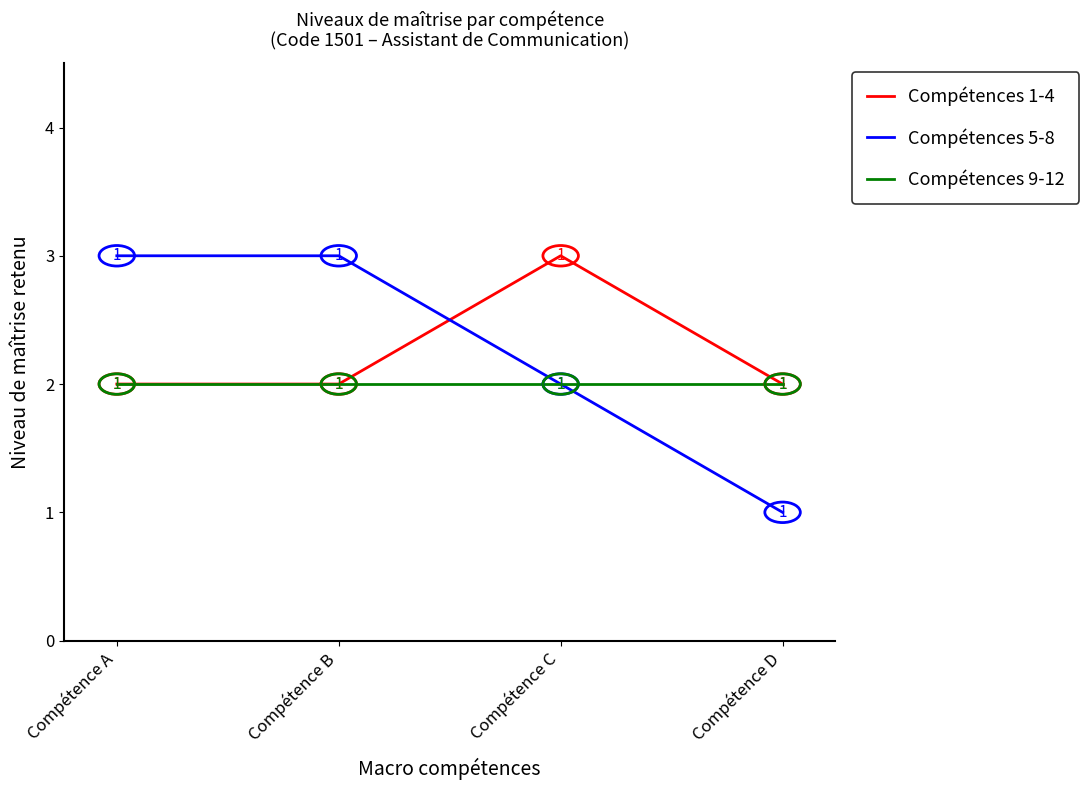

What is the minimum value shown in the chart?

1